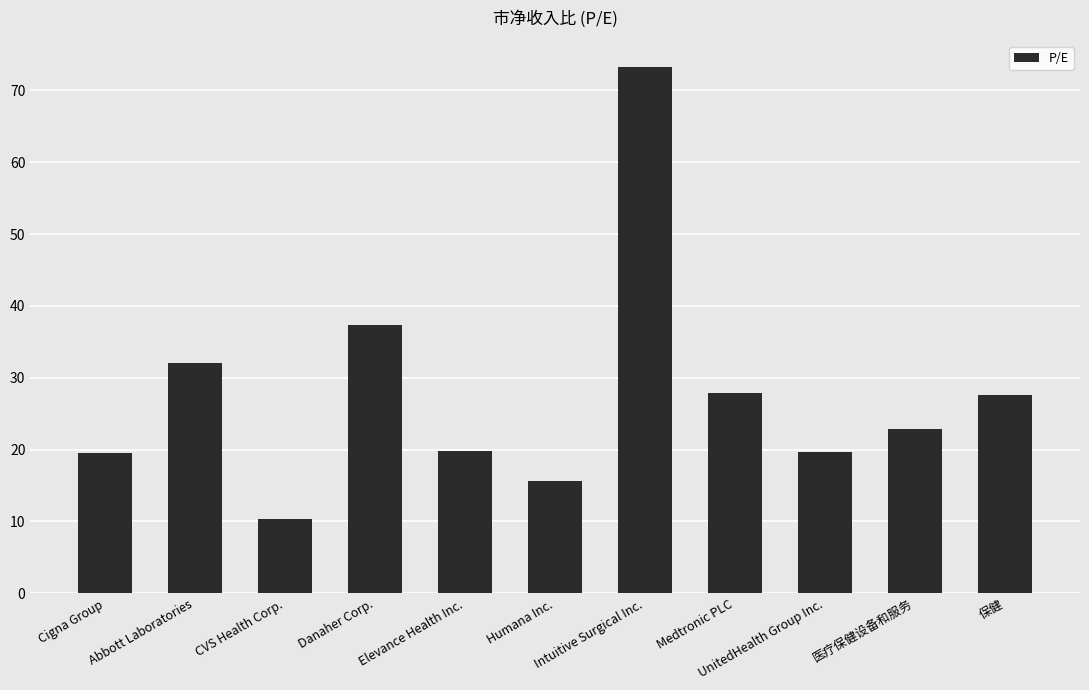

What is the sum of all values?

306.4